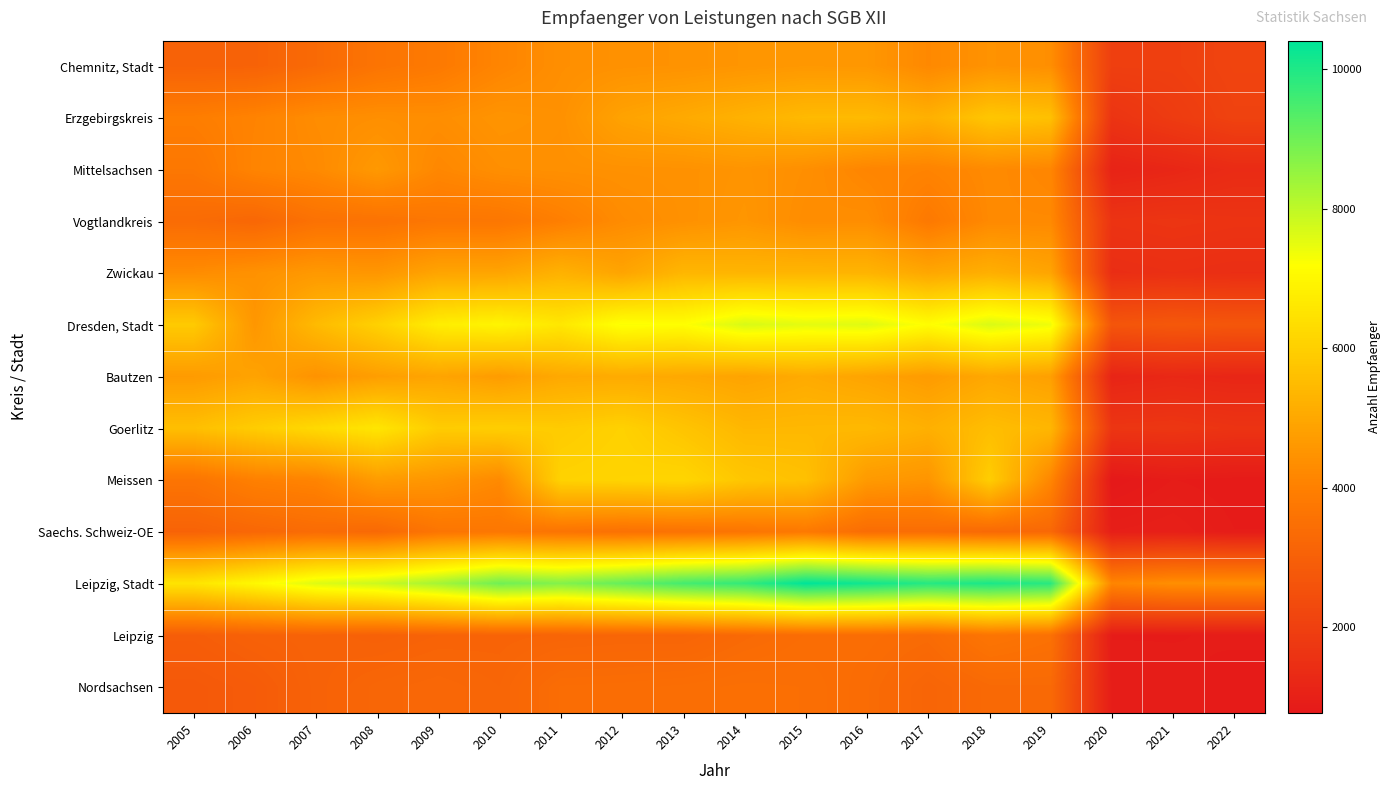

Reading right to left, extract all data points from this chart.

Chemnitz, Stadt: 2022=2135	2021=1995	2020=1985	2019=4377	2018=4472	2017=4222	2016=4582	2015=4606	2014=4545	2013=4469	2012=4437	2011=4377	2010=4128	2009=3813	2008=3646	2007=3328	2006=3093	2005=3079
Erzgebirgskreis: 2022=2075	2021=1865	2020=1625	2019=5627	2018=5779	2017=5216	2016=5468	2015=5457	2014=5260	2013=5058	2012=4877	2011=4428	2010=4506	2009=4355	2008=4383	2007=4320	2006=4080	2005=3926
Mittelsachsen: 2022=1360	2021=1210	2020=1100	2019=4161	2018=4265	2017=4088	2016=4146	2015=4379	2014=4512	2013=4443	2012=4433	2011=4407	2010=4380	2009=4192	2008=4626	2007=4256	2006=4110	2005=3744
Vogtlandkreis: 2022=1620	2021=1660	2020=1615	2019=4244	2018=4246	2017=3802	2016=4352	2015=4322	2014=4551	2013=4432	2012=4297	2011=3968	2010=3717	2009=3718	2008=3600	2007=3559	2006=3240	2005=3370
Zwickau: 2022=1445	2021=1485	2020=1430	2019=4923	2018=5186	2017=4983	2016=5316	2015=5345	2014=5342	2013=5378	2012=4913	2011=5258	2010=4923	2009=4923	2008=4561	2007=4628	2006=4449	2005=4310
Dresden, Stadt: 2022=2715	2021=2770	2020=2665	2019=7396	2018=7666	2017=7162	2016=7604	2015=7530	2014=7685	2013=7179	2012=7253	2011=6608	2010=6934	2009=6767	2008=6037	2007=5472	2006=4567	2005=5870
Bautzen: 2022=1195	2021=1250	2020=1155	2019=4804	2018=4999	2017=4693	2016=4902	2015=5078	2014=4898	2013=5021	2012=5078	2011=5029	2010=4715	2009=4917	2008=4763	2007=4474	2006=4883	2005=4682
Goerlitz: 2022=1620	2021=1705	2020=1675	2019=5380	2018=5552	2017=5208	2016=5445	2015=5418	2014=5394	2013=5723	2012=6053	2011=5893	2010=5974	2009=5909	2008=6574	2007=6261	2006=5933	2005=5588
Meissen: 2022=845	2021=885	2020=770	2019=4159	2018=5958	2017=4524	2016=4660	2015=5626	2014=5778	2013=6157	2012=6124	2011=6077	2010=4252	2009=4546	2008=4700	2007=4106	2006=4002	2005=3656
Saechs. Schweiz-OE: 2022=885	2021=1000	2020=960	2019=3268	2018=3306	2017=3432	2016=3415	2015=3804	2014=3671	2013=3597	2012=3553	2011=3647	2010=3728	2009=3678	2008=3297	2007=3379	2006=3246	2005=3101
Leipzig, Stadt: 2022=4395	2021=4380	2020=4140	2019=9887	2018=10075	2017=9935	2016=10200	2015=10413	2014=9764	2013=9534	2012=9126	2011=8755	2010=8988	2009=8333	2008=7858	2007=7607	2006=7038	2005=6531
Leipzig: 2022=890	2021=880	2020=880	2019=3545	2018=3671	2017=3358	2016=3427	2015=3411	2014=3313	2013=3172	2012=3176	2011=3152	2010=3120	2009=3105	2008=3043	2007=3095	2006=3051	2005=2934
Nordsachsen: 2022=865	2021=900	2020=915	2019=3324	2018=3315	2017=3158	2016=3376	2015=3480	2014=3498	2013=3458	2012=3427	2011=3413	2010=3181	2009=3249	2008=3196	2007=3086	2006=2875	2005=2782